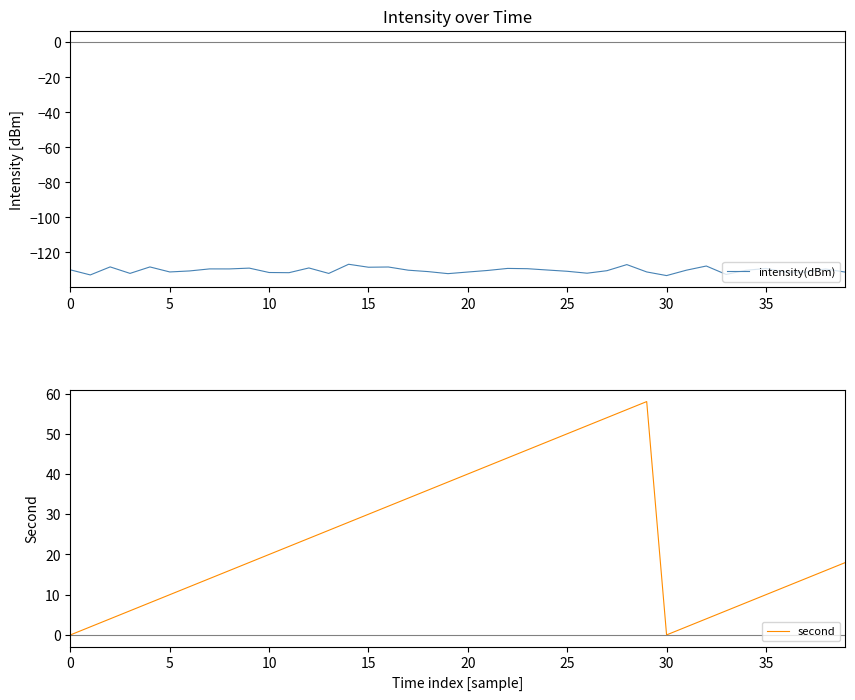

In second, how many points are lower than both neighbors (excluding endpoints)?

1